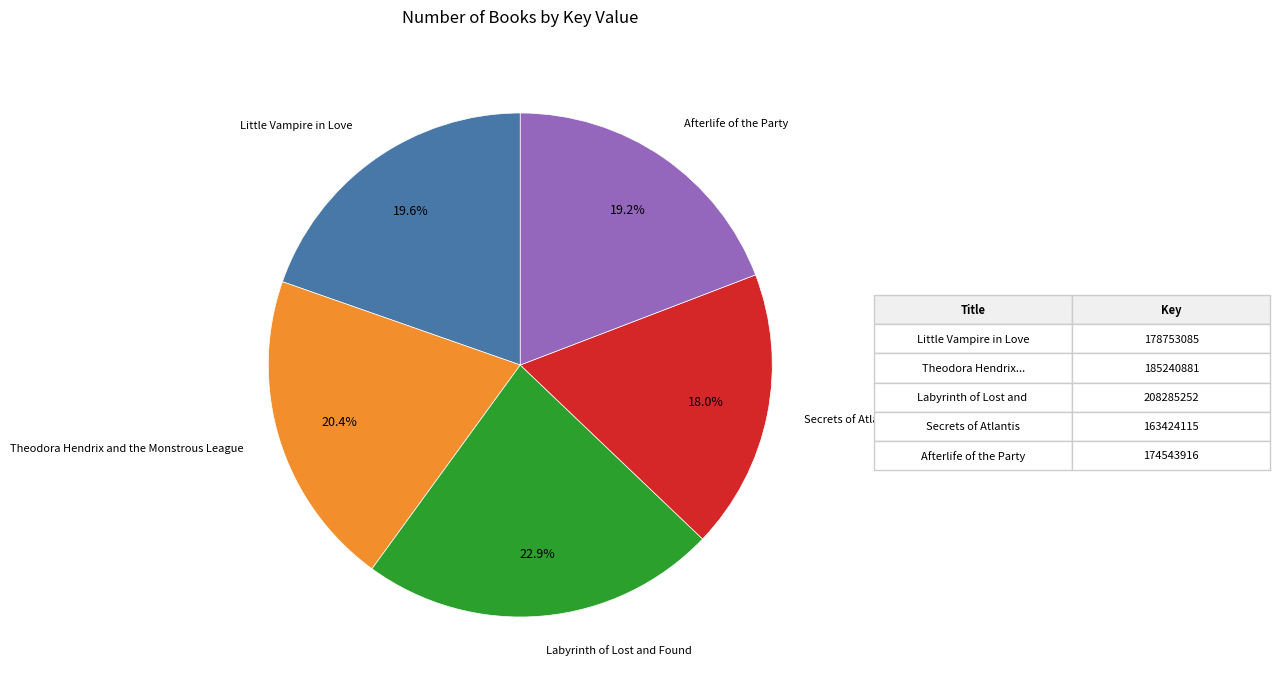

Is there a majority slice in this chart?

No